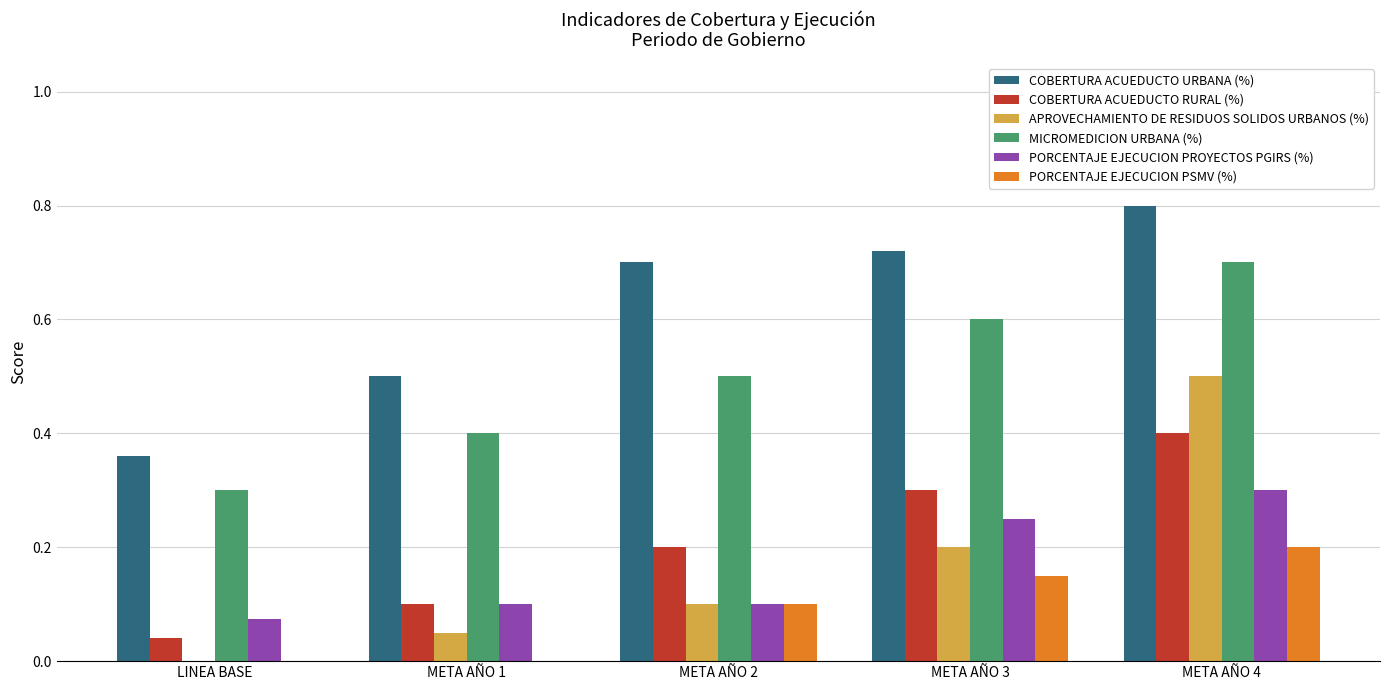

Is the value of PORCENTAJE EJECUCION PROYECTOS PGIRS (%) at META AÑO 3 greater than the value of COBERTURA ACUEDUCTO URBANA (%) at LINEA BASE?

No